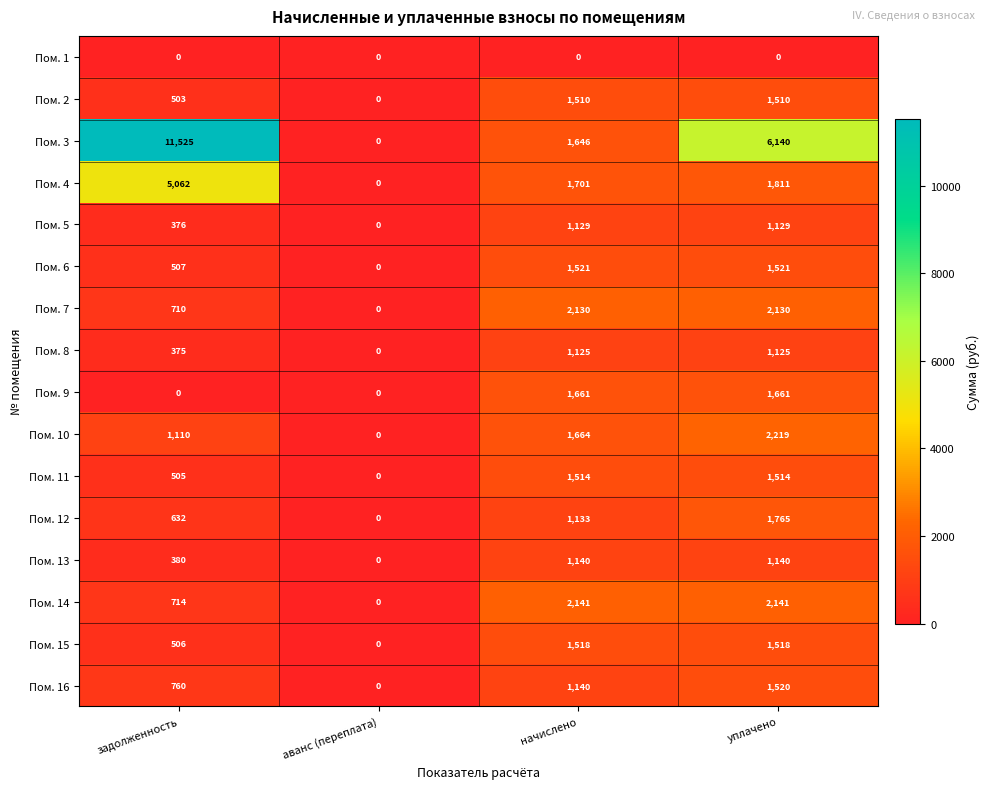

Which category has the lowest value in the Пом. 2 series?

аванс (переплата)